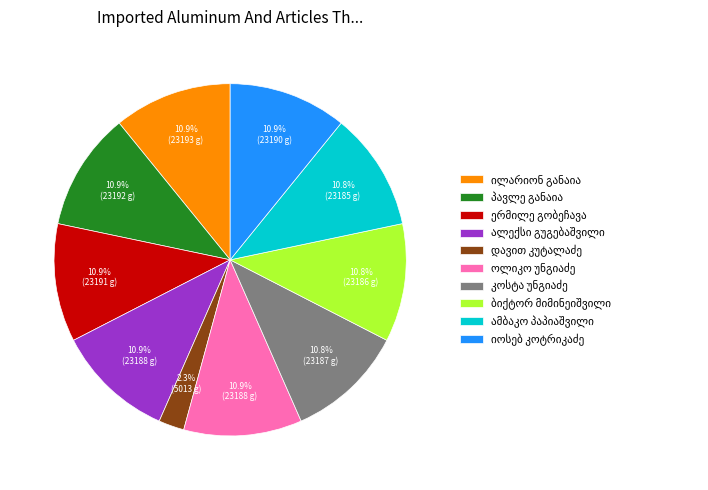

Does any single category account for the majority?

No